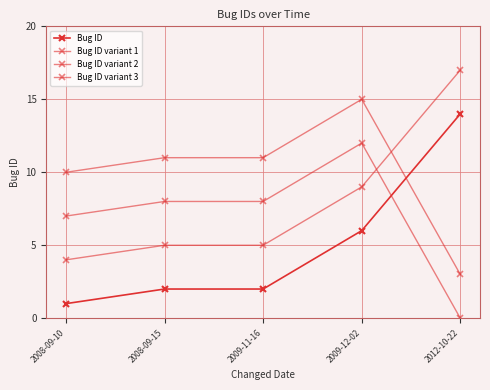

Count the number of data series in this chart.

4